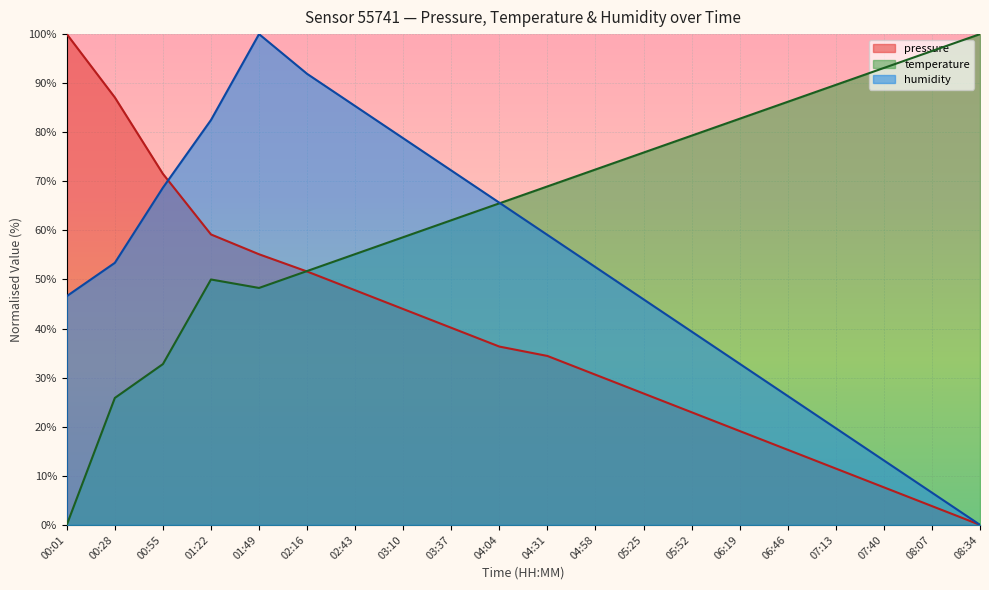

At which label does pressure first exceed 36?

00:01